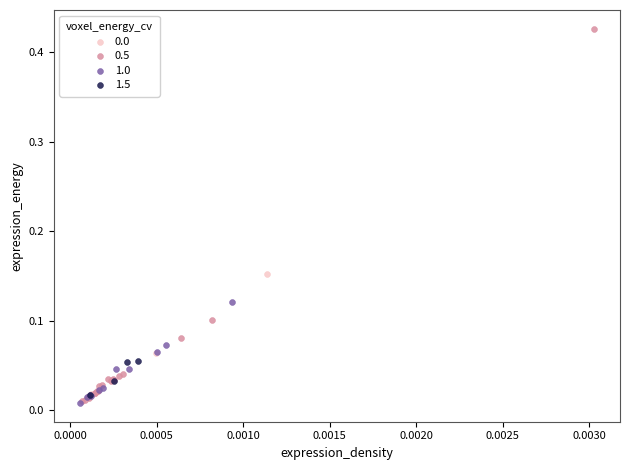

Which series contains the highest Y value?

0.5